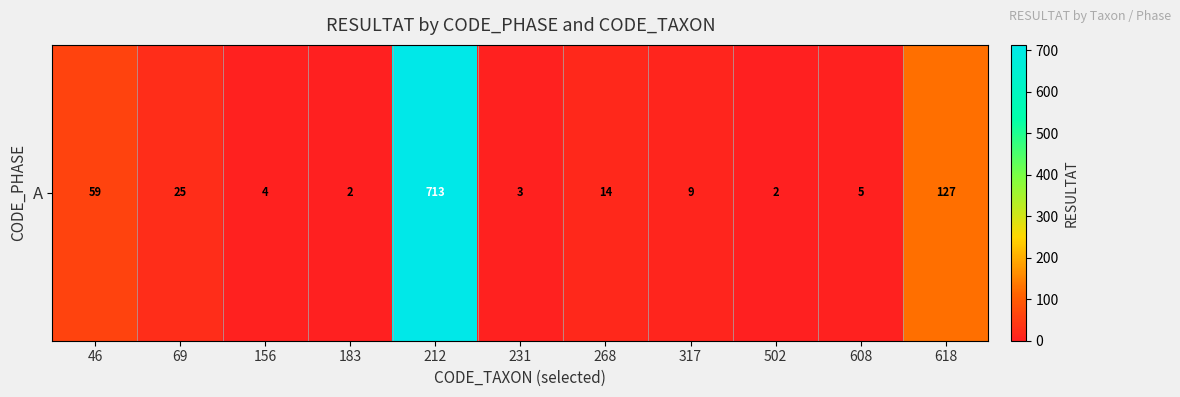

How many distinct data groups are displayed?

1